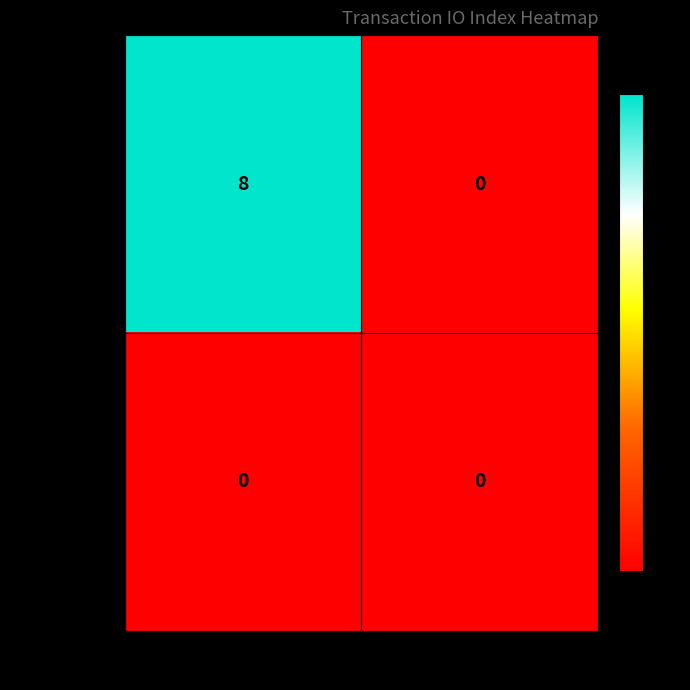

What is the maximum value for fc9cd261e7…?

8